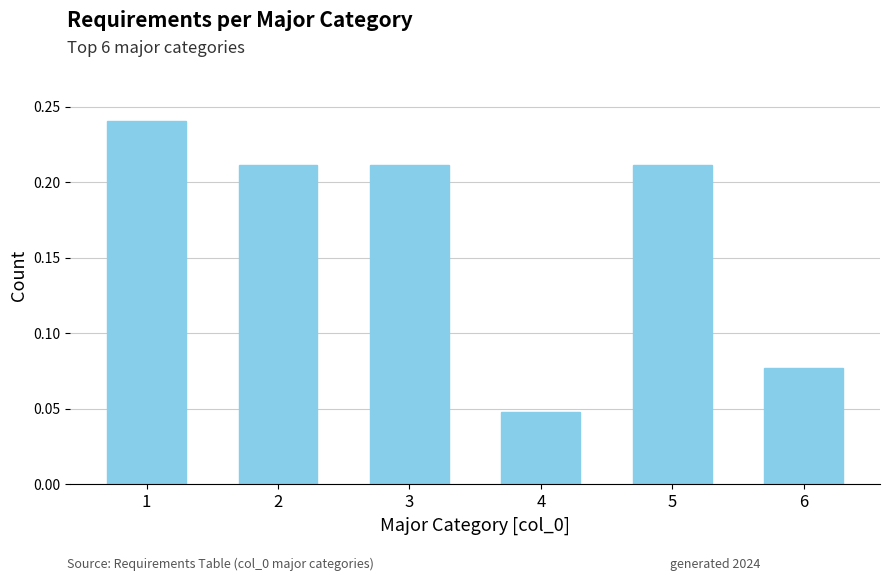

What is the sum of the values at 2 and 4?

0.3